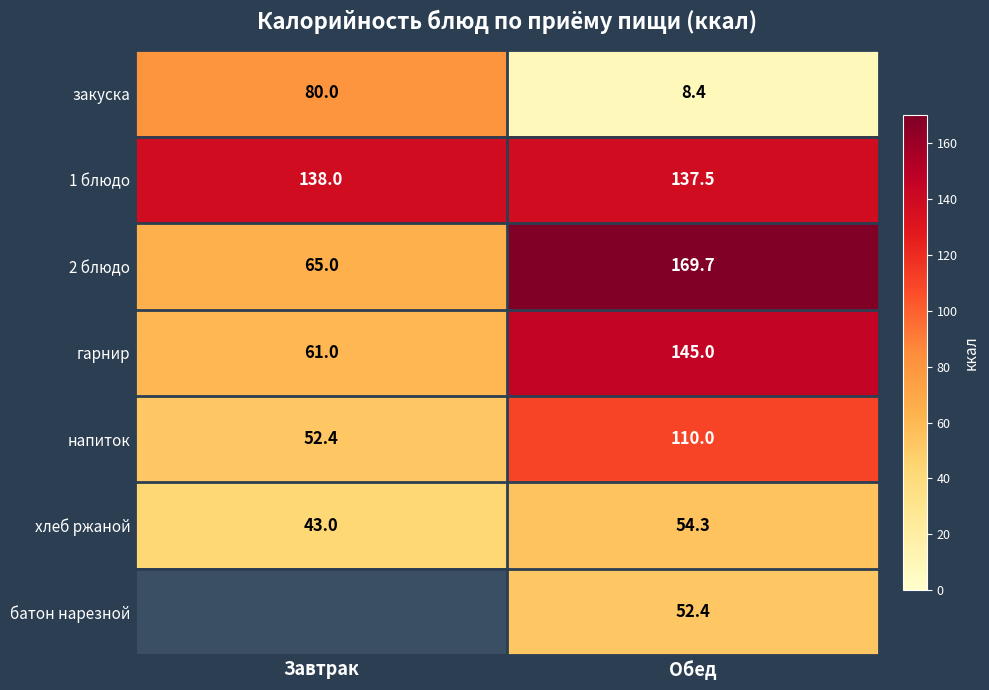

At which category is the sum across all series the highest?

Обед